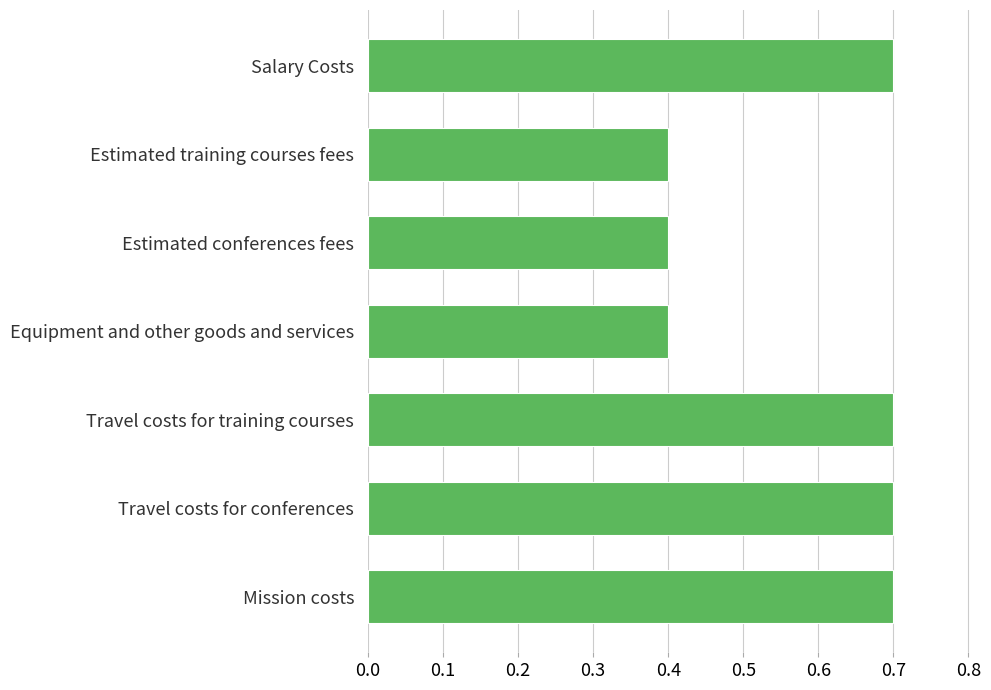

Is it true that the value at Equipment and other goods and services is 0.2?

False